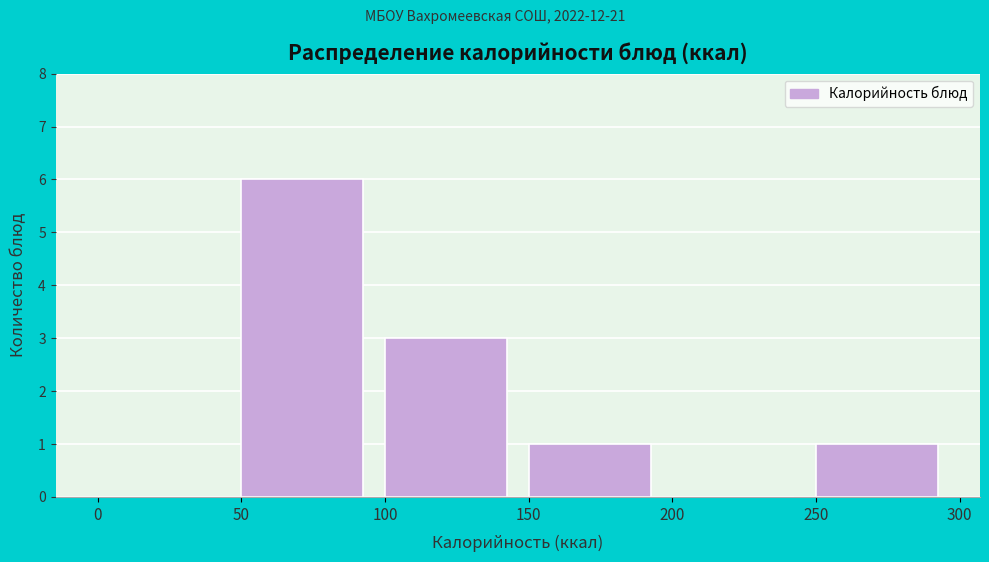

Reading left to right, list every bar in this chart as the range it spans on the x-axis followed by its height. The values are not printed on the chart, so give them approximately, as read against the axis.

0 to 50: 0
50 to 100: 6
100 to 150: 3
150 to 200: 1
200 to 250: 0
250 to 300: 1